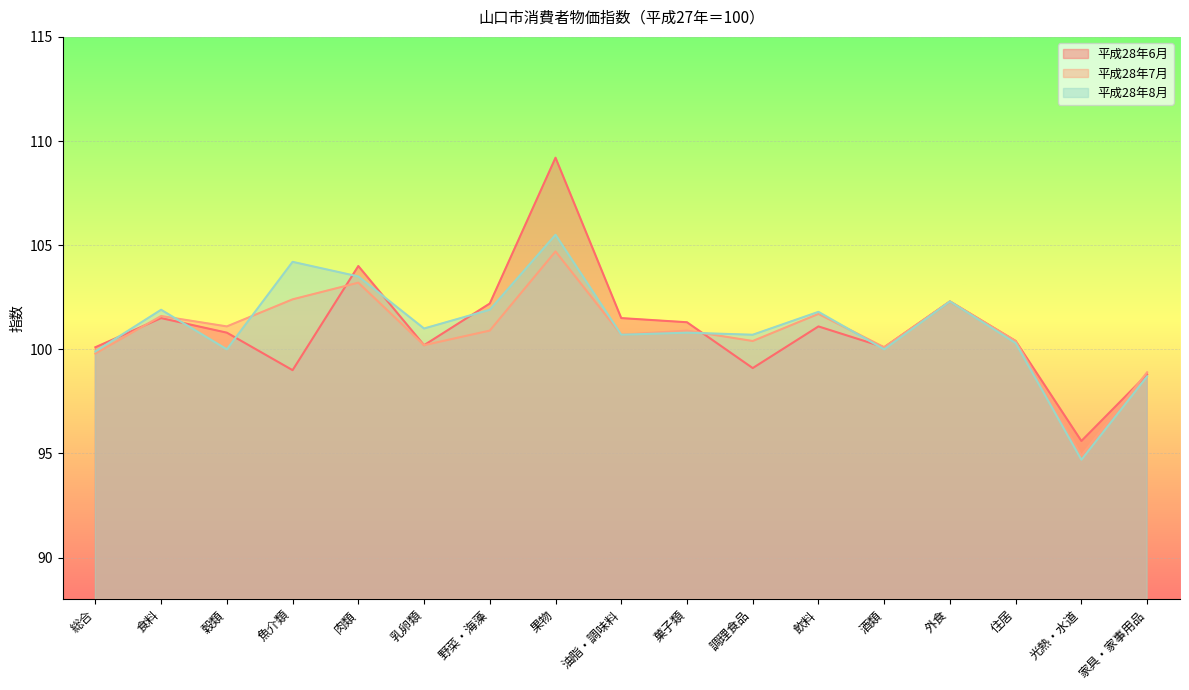

The value of 平成28年7月 at 光熱・水道 is 94.9. True or false?

True